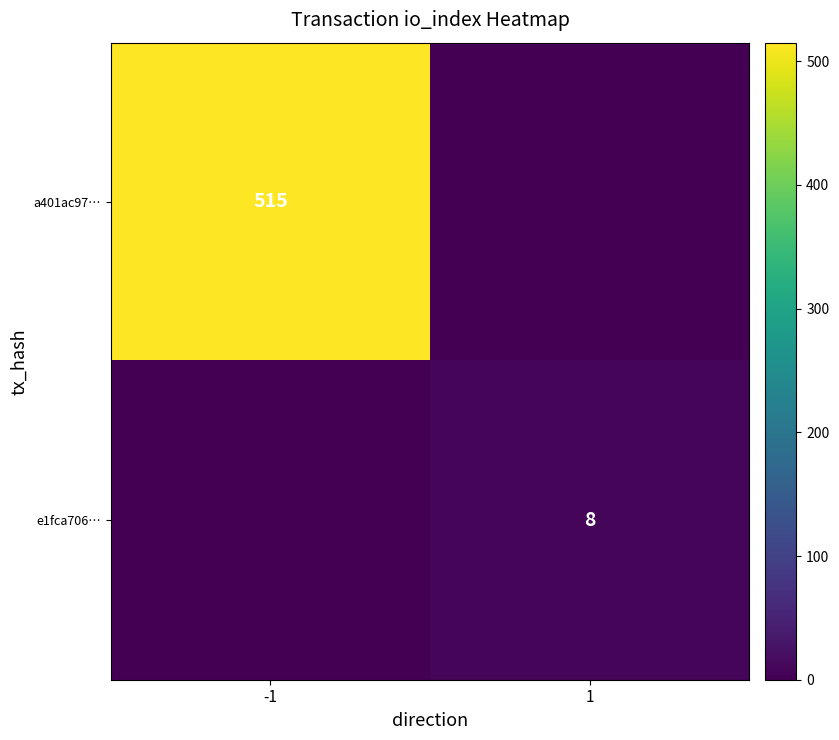

The value of e1fca706… at 1 is 12. True or false?

False